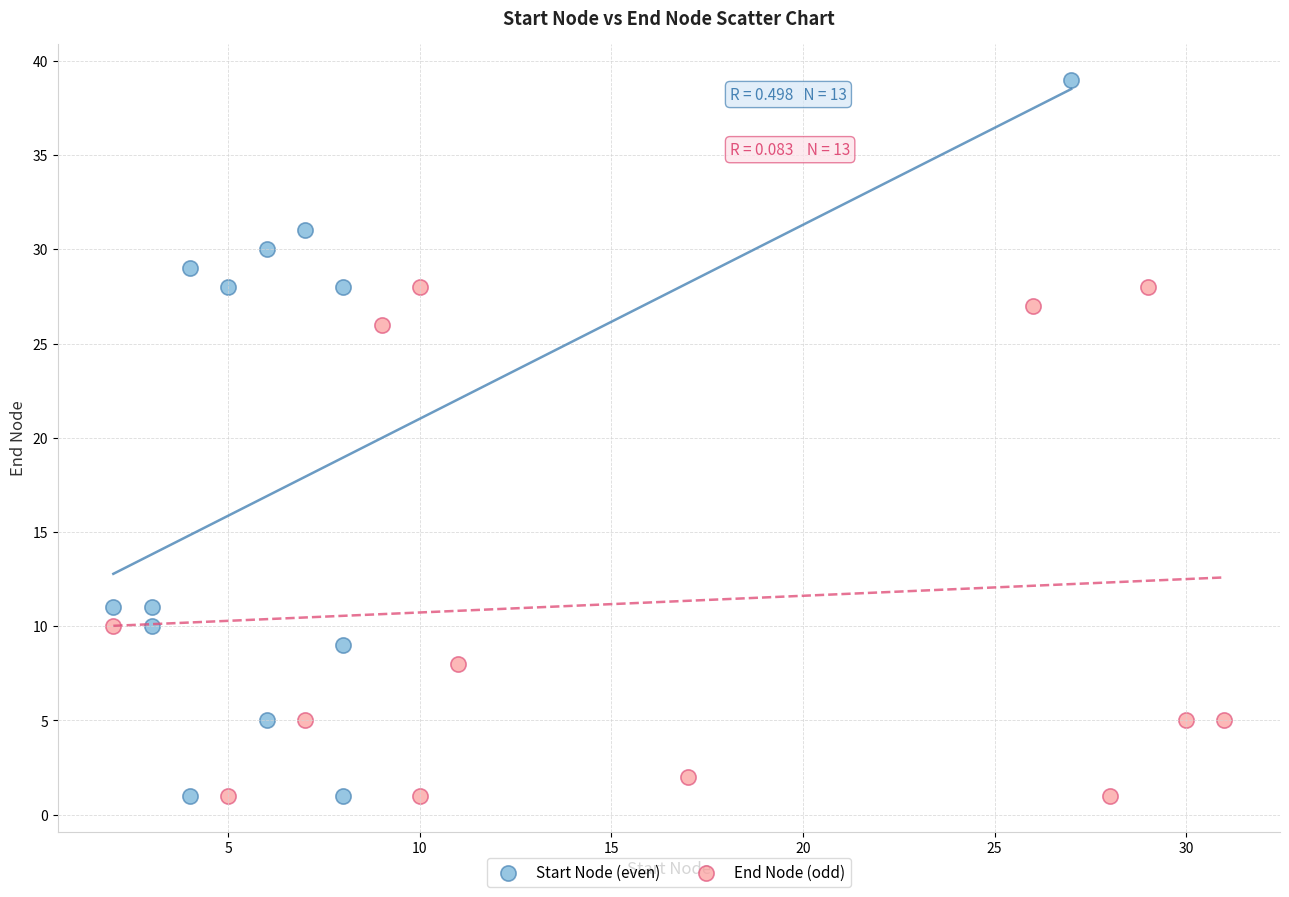

Which series reaches the maximum Y coordinate?

Start Node (even)